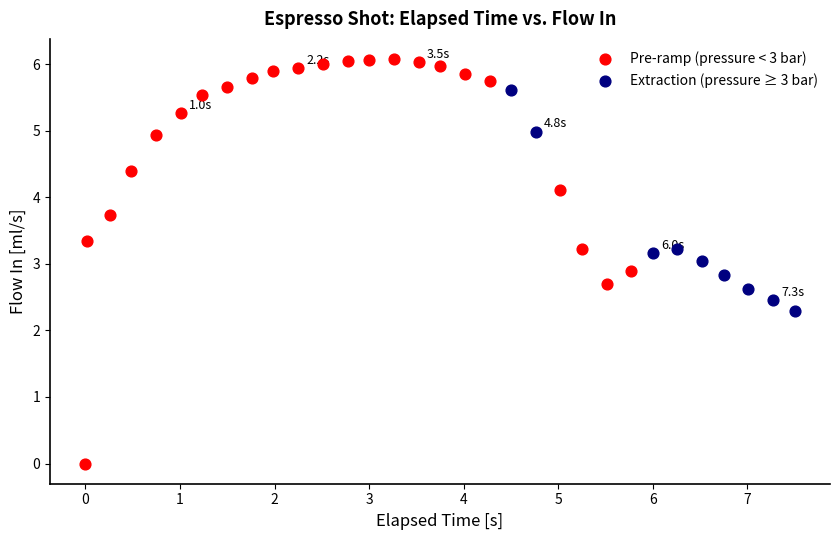

Which series reaches the maximum Y coordinate?

Pre-ramp (pressure < 3 bar)